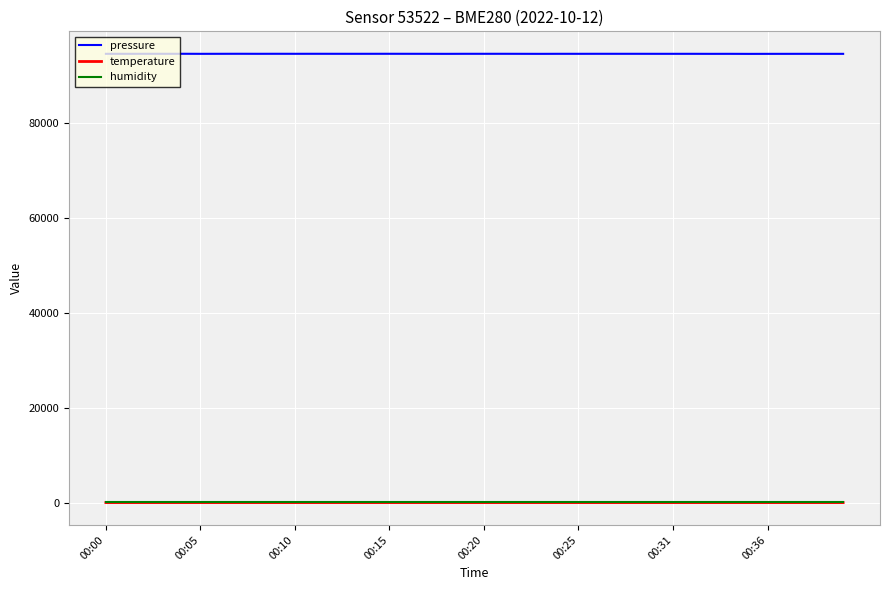

What is the greatest value displayed?

94483.8